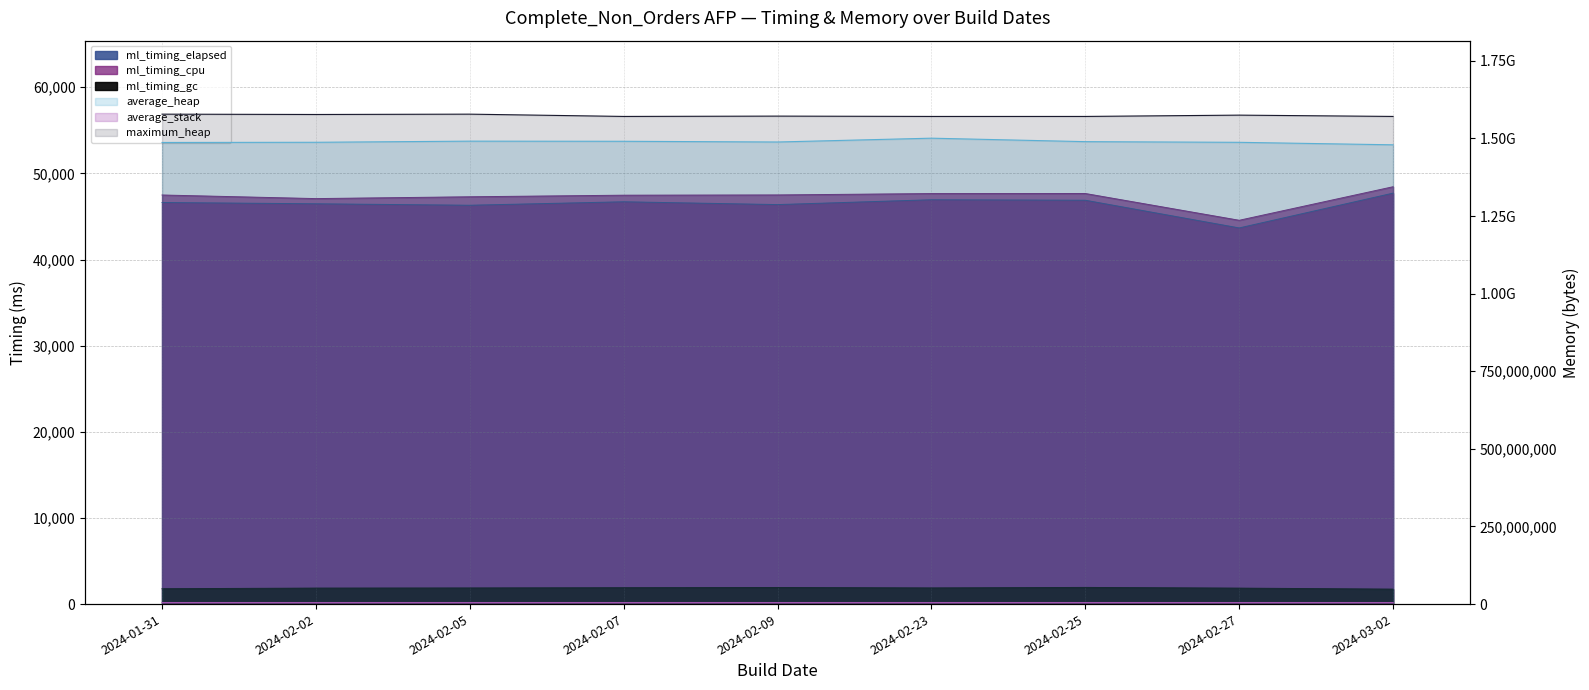

What is the total value across all series at 2024-02-27?

3067176266